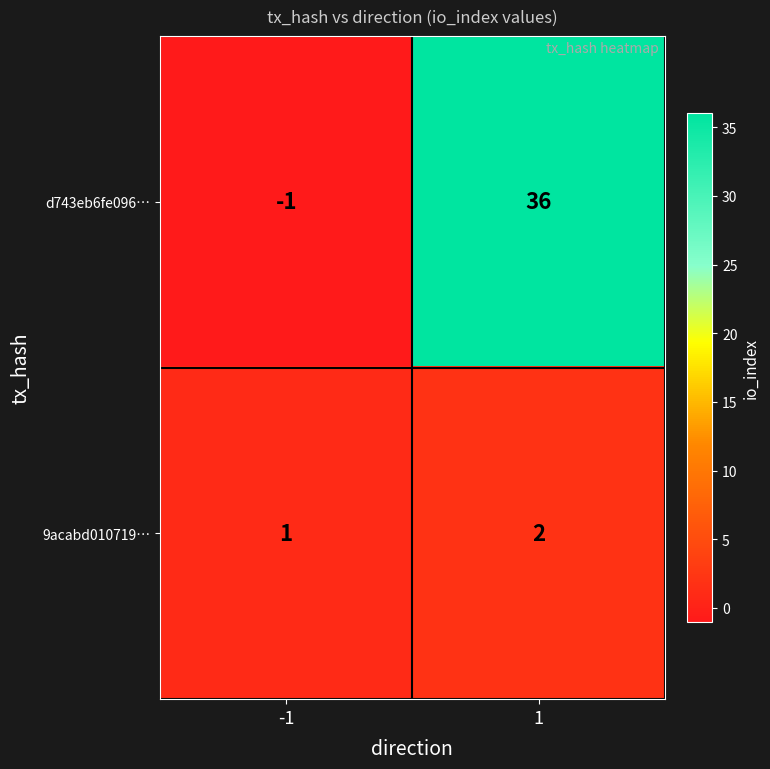

What is the difference between the maximum and minimum values in the d743eb6fe096… series?

37